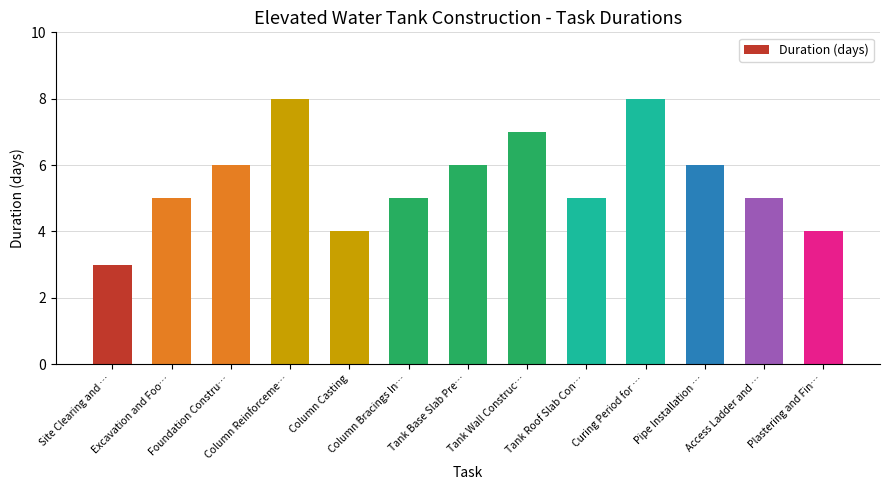

What value does the data have at Foundation Constru…?

6